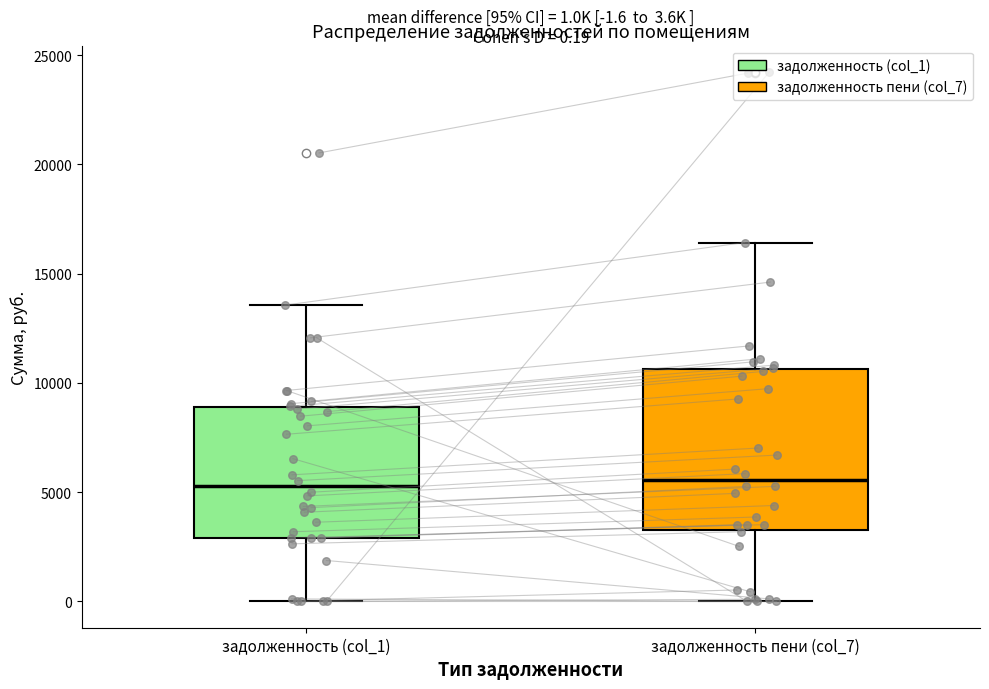

Which box is the tallest, from its lower edge to its upper edge?

задолженность пени (col_7)